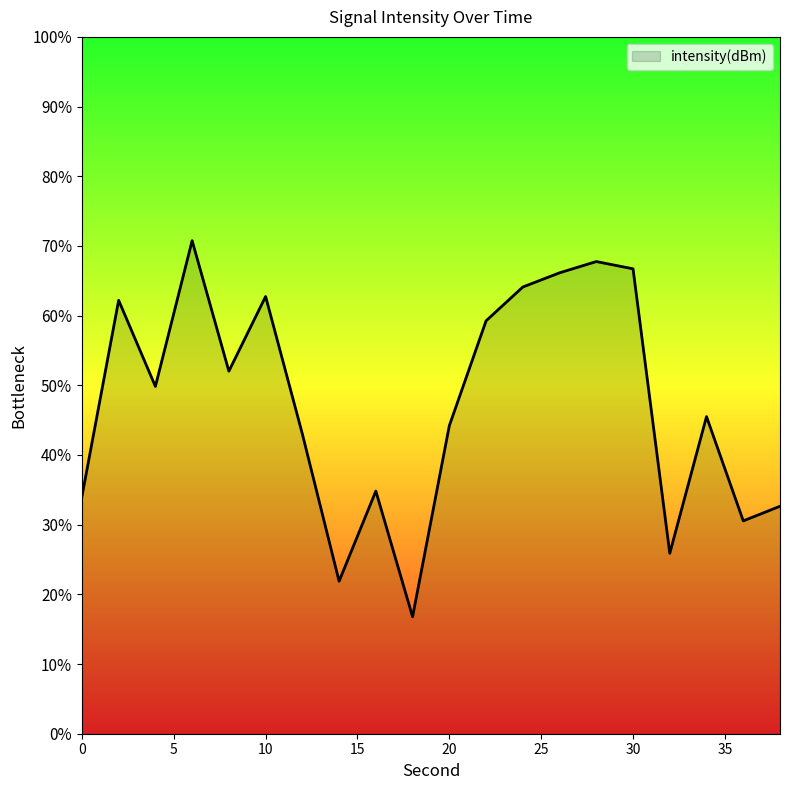

True or false: there are more than 1 points higher than both neighbors.

True